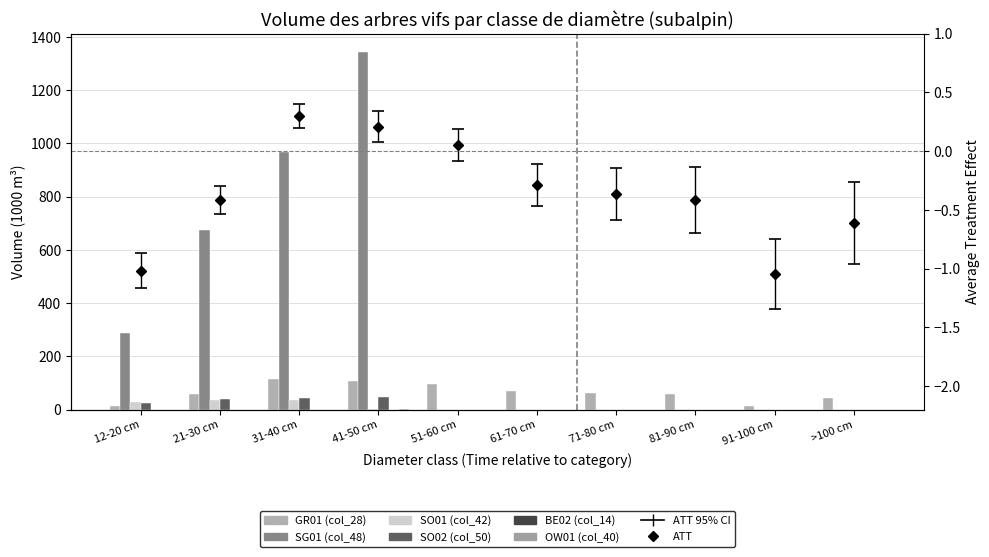

The SO01 (col_42) series shows 4 at 41-50 cm. True or false?

False